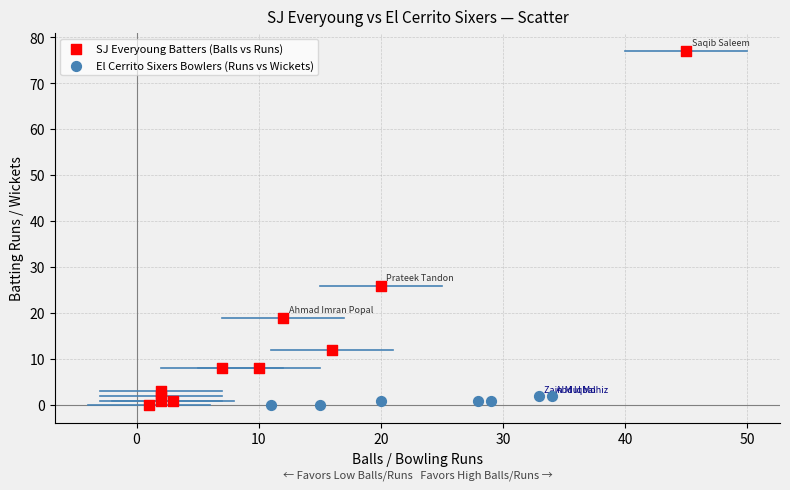

Which series contains the highest Y value?

SJ Everyoung Batters (Balls vs Runs)